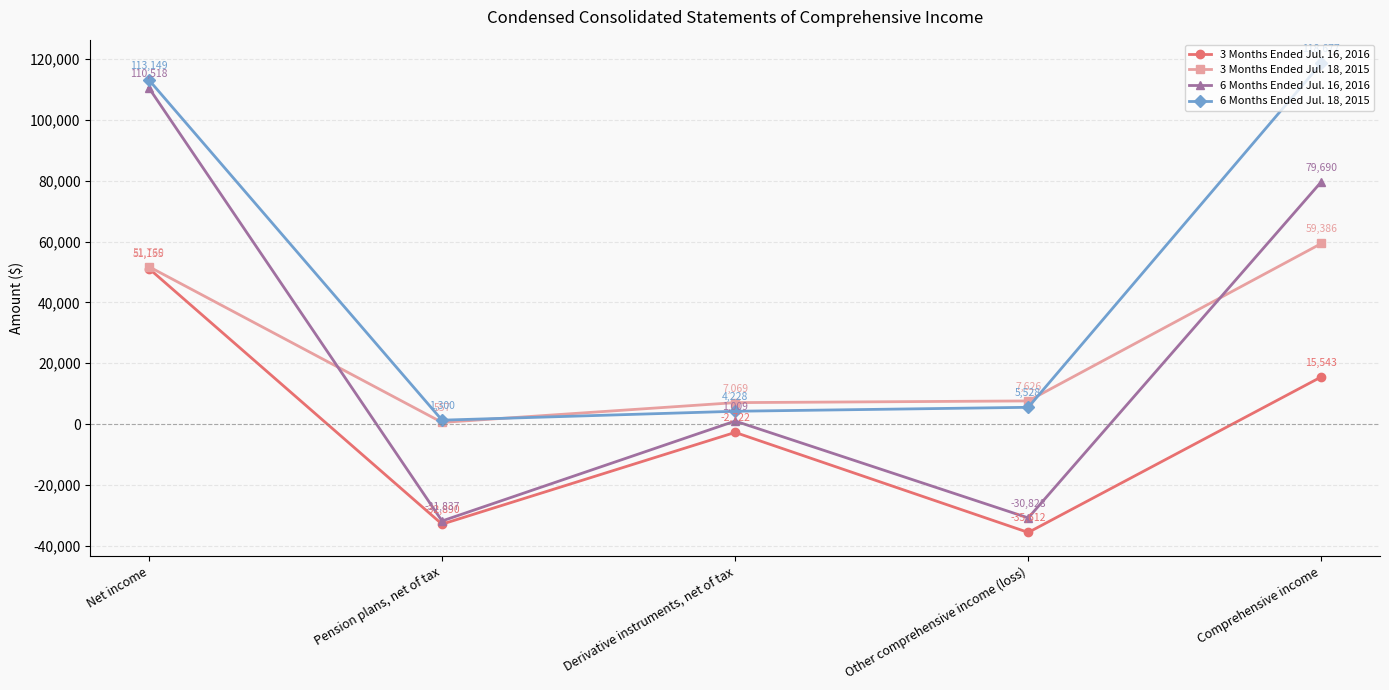

Between Pension plans, net of tax and Derivative instruments, net of tax, which series saw the biggest shift?

6 Months Ended Jul. 16, 2016